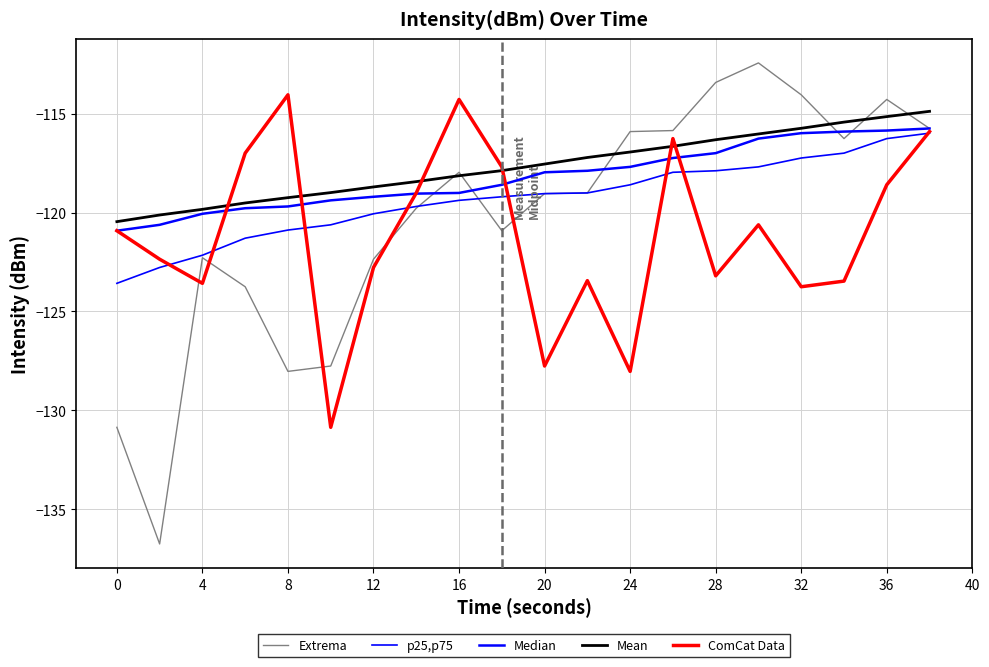

Rank the series by their maximum value, from highest to lowest.

Extrema, ComCat Data, Mean, Median, p25,p75